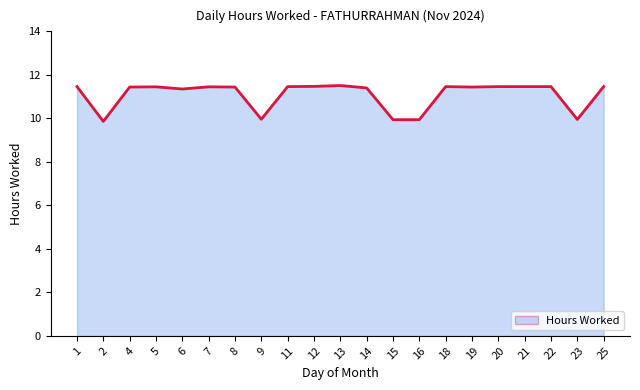

What is the maximum value shown in the chart?

11.5